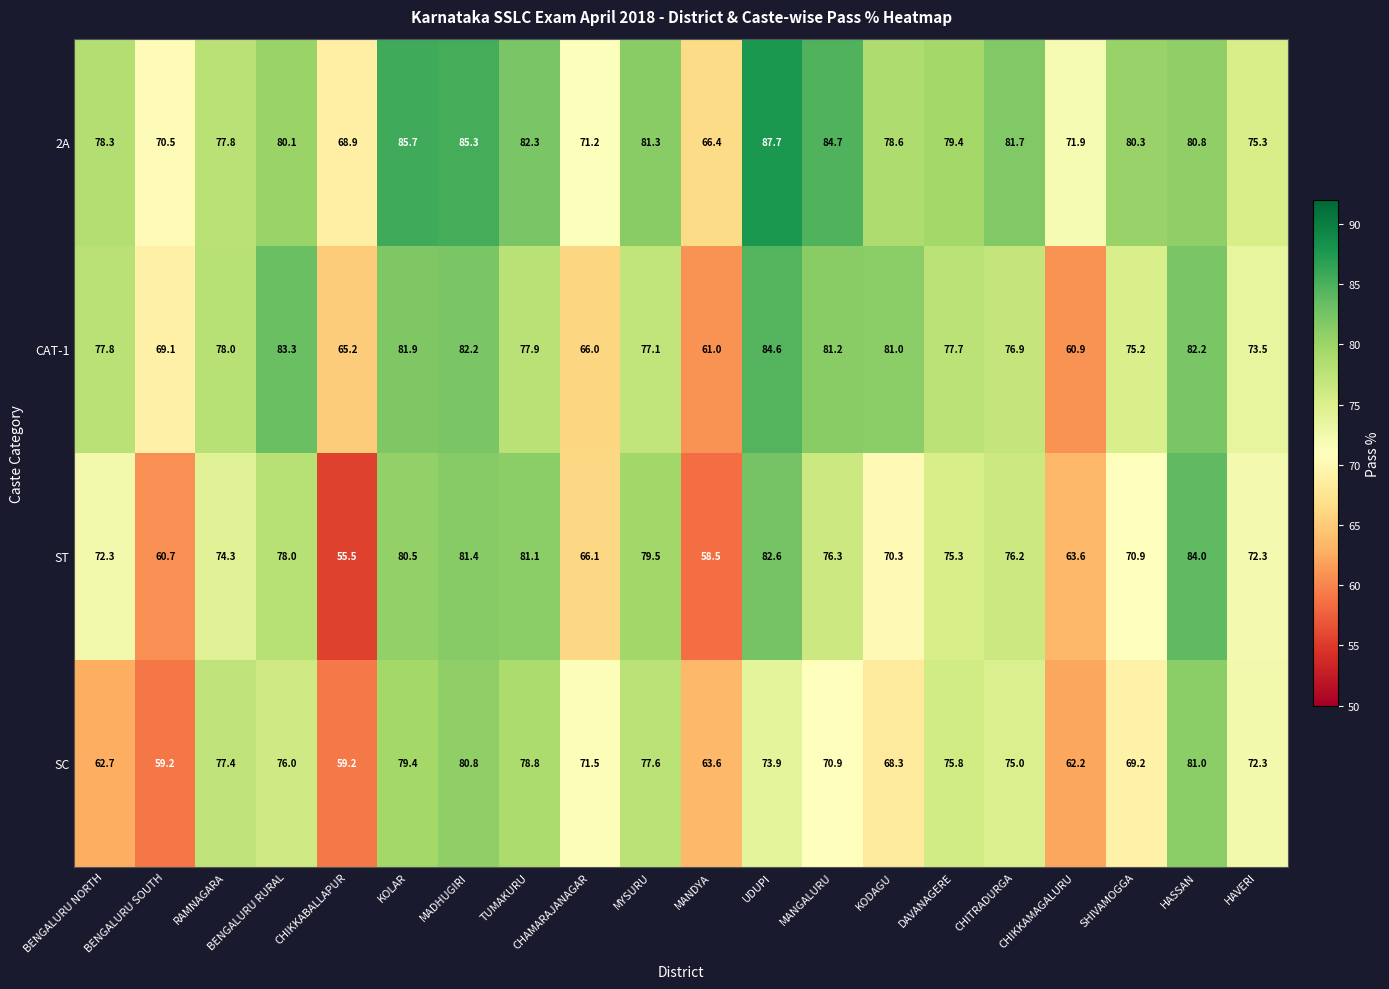

Between RAMNAGARA and KODAGU, which series saw the biggest shift?

SC